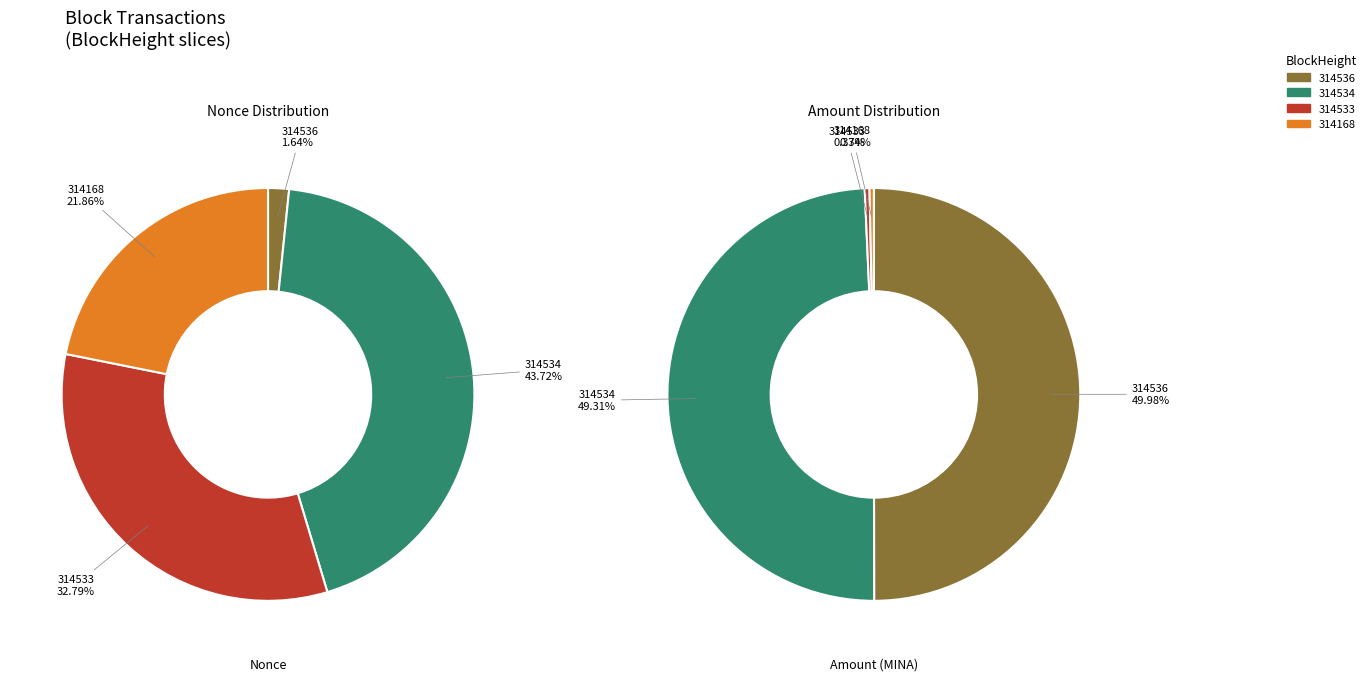

How many slices are in this pie chart?

4